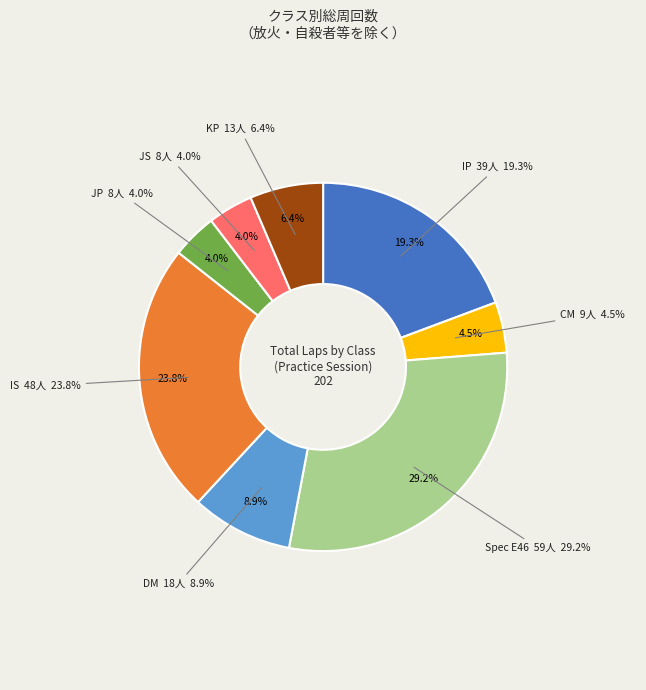

How many slices are in this pie chart?

8